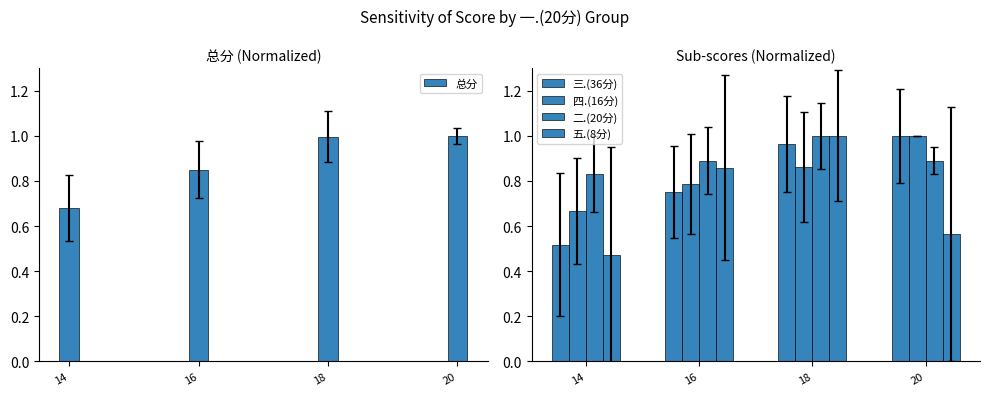

At which category does the chart reach its peak across all series?

20